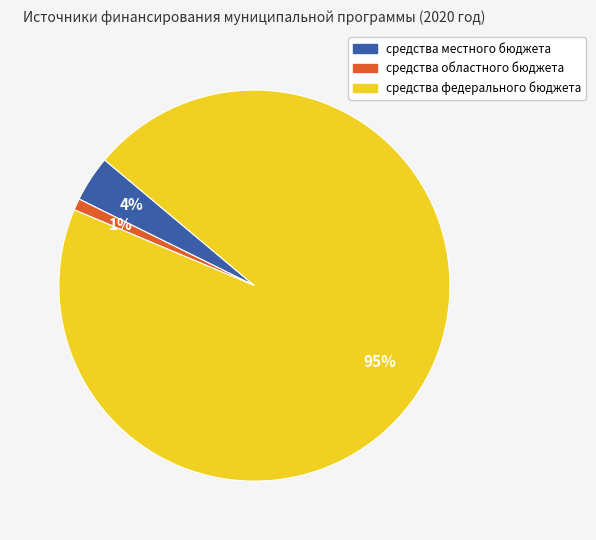

To the nearest percent, what is the average slice percentage?

33%